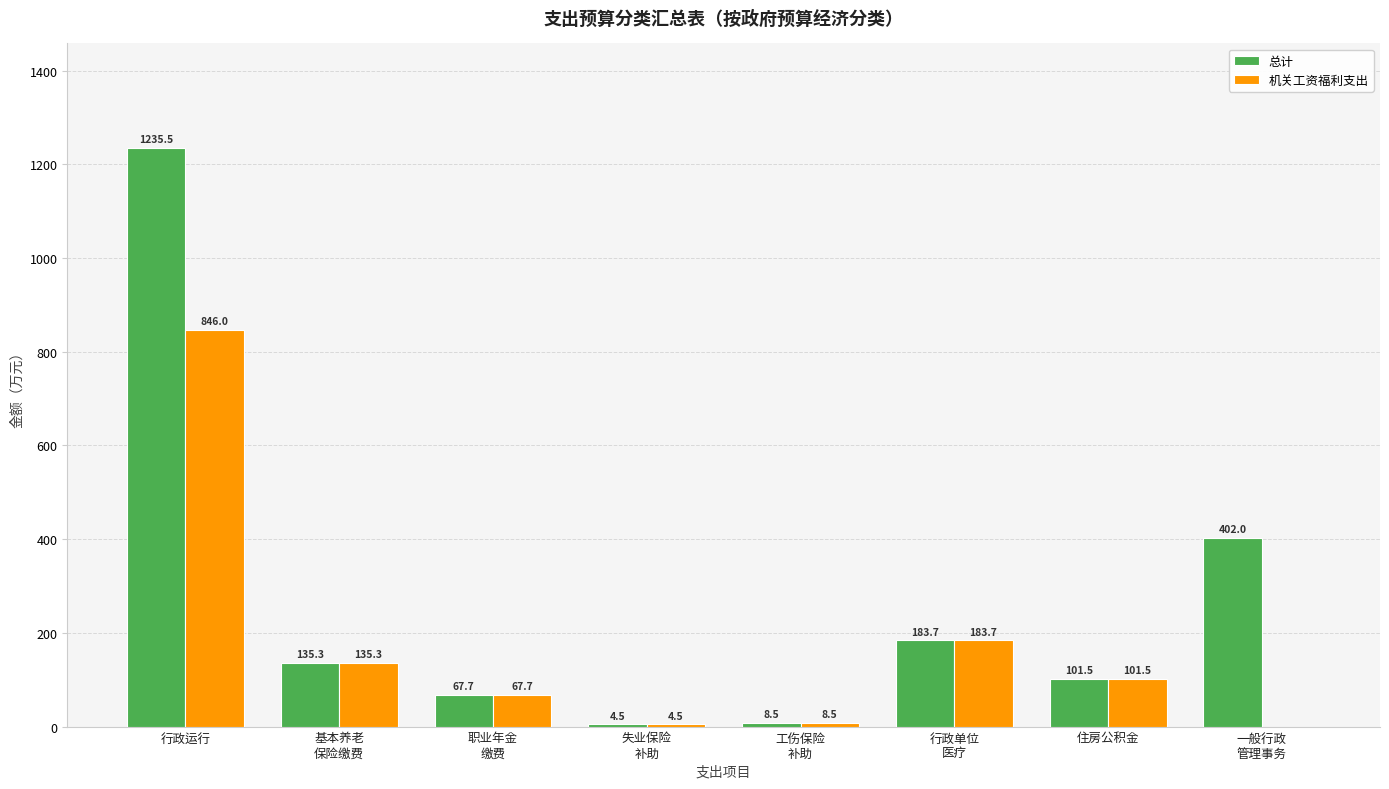

The value of 机关工资福利支出 at 职业年金
缴费 is 67.7. True or false?

True